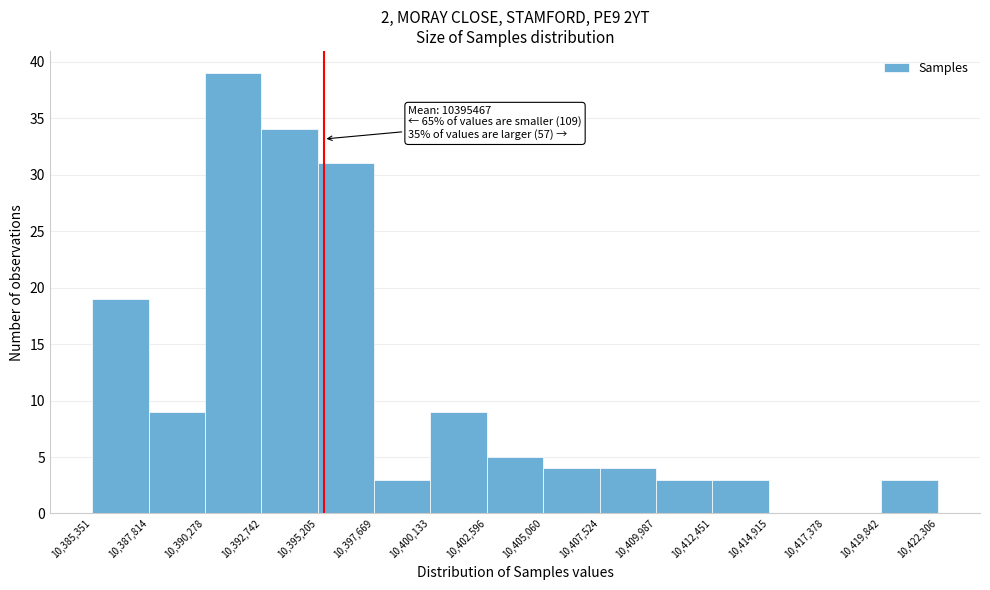

Over which range of the x-axis is the bar tallest?

10,390,278 to 10,392,742